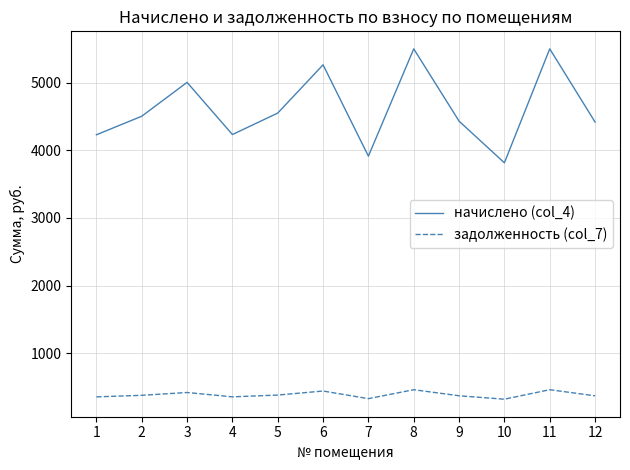

True or false: начислено (col_4) has a value of 8782.6 at 3.

False